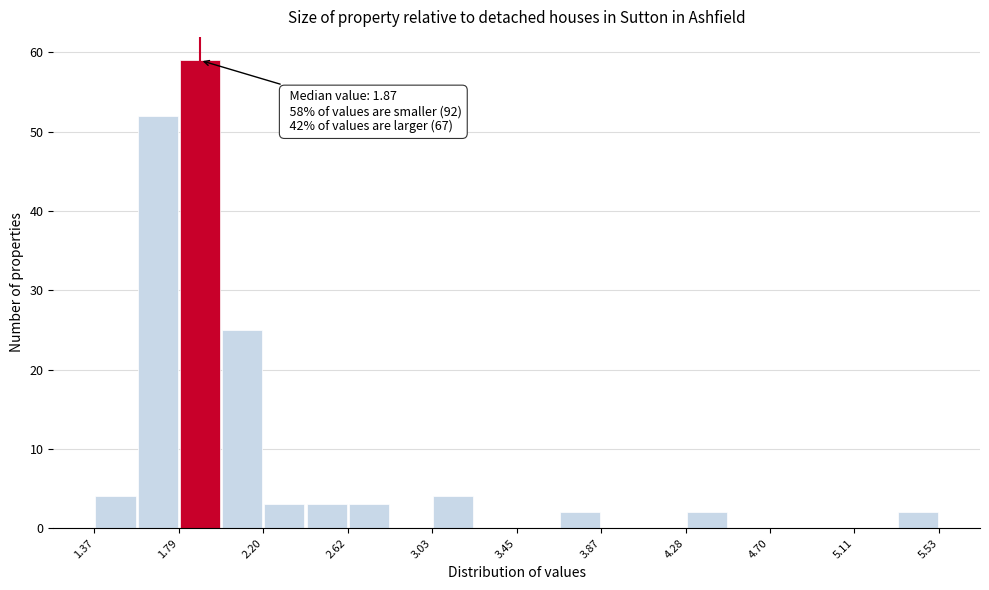

Which range on the x-axis has the tallest bar?

1.80 to 2.00